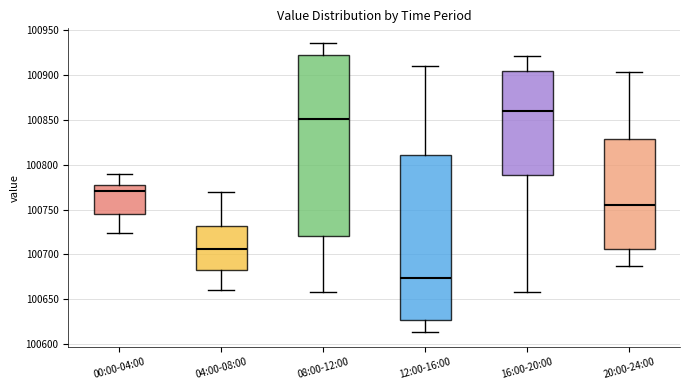

Reading left to right, read every box against the y-axis: the position of its median line, the range the box covers, and the ends of its whiskers. The values are not printed on the chart, so give them approximately, as read against the axis.

00:00-04:00: median 100770, box 100745 to 100775, whiskers 100725 to 100790
04:00-08:00: median 100705, box 100680 to 100730, whiskers 100660 to 100770
08:00-12:00: median 100850, box 100720 to 100920, whiskers 100660 to 100935
12:00-16:00: median 100675, box 100625 to 100810, whiskers 100615 to 100910
16:00-20:00: median 100860, box 100790 to 100905, whiskers 100660 to 100920
20:00-24:00: median 100755, box 100705 to 100830, whiskers 100685 to 100905